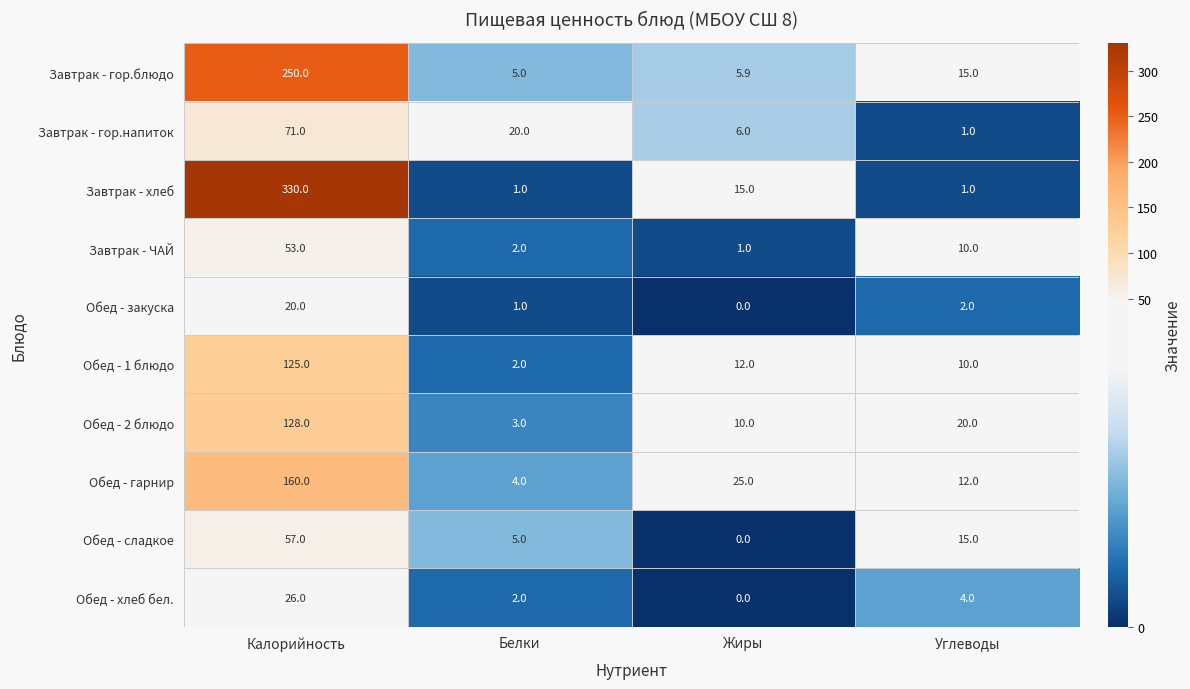

What is the spread (max minus min) of values at Жиры?

25.0